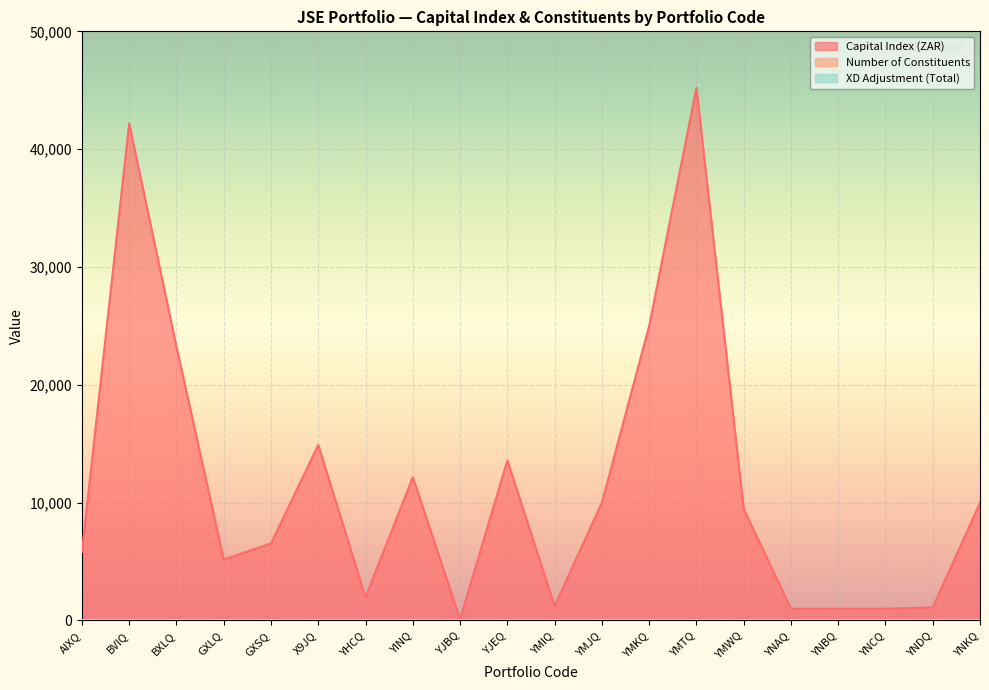

At which category does Number of Constituents reach its first local peak?

X9JQ